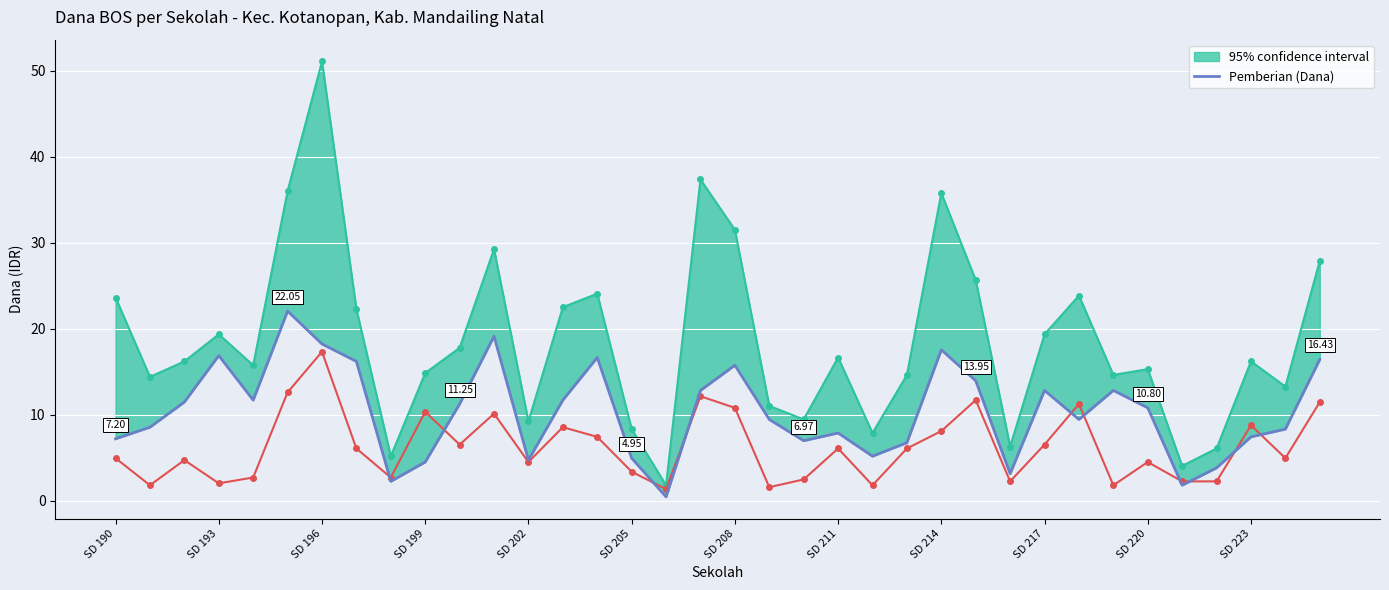

What is the sum of the Pemberian Relaksasi values at 13 and 14?

16.0